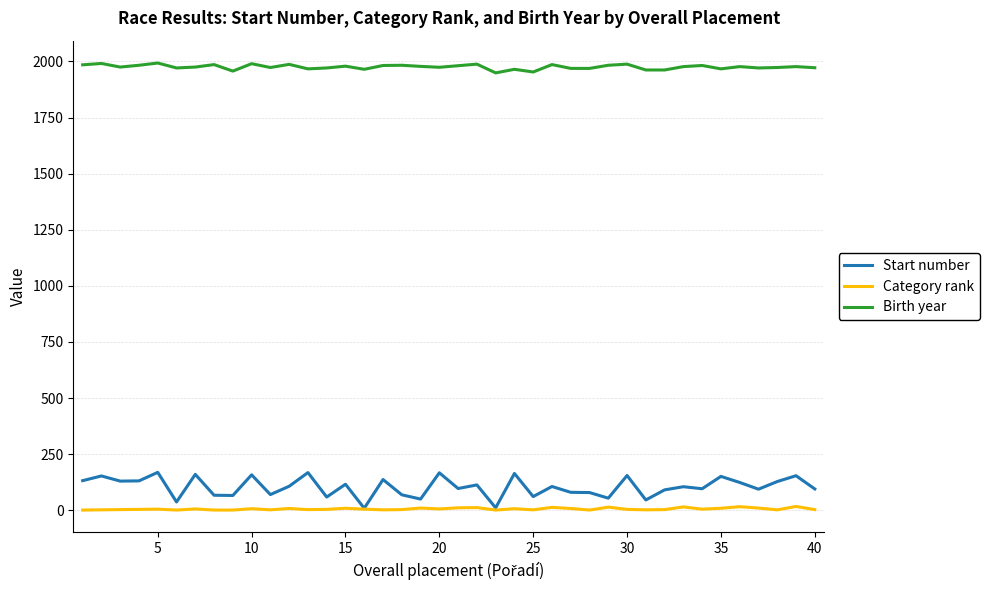

Which series has the widest spread of values?

Start number